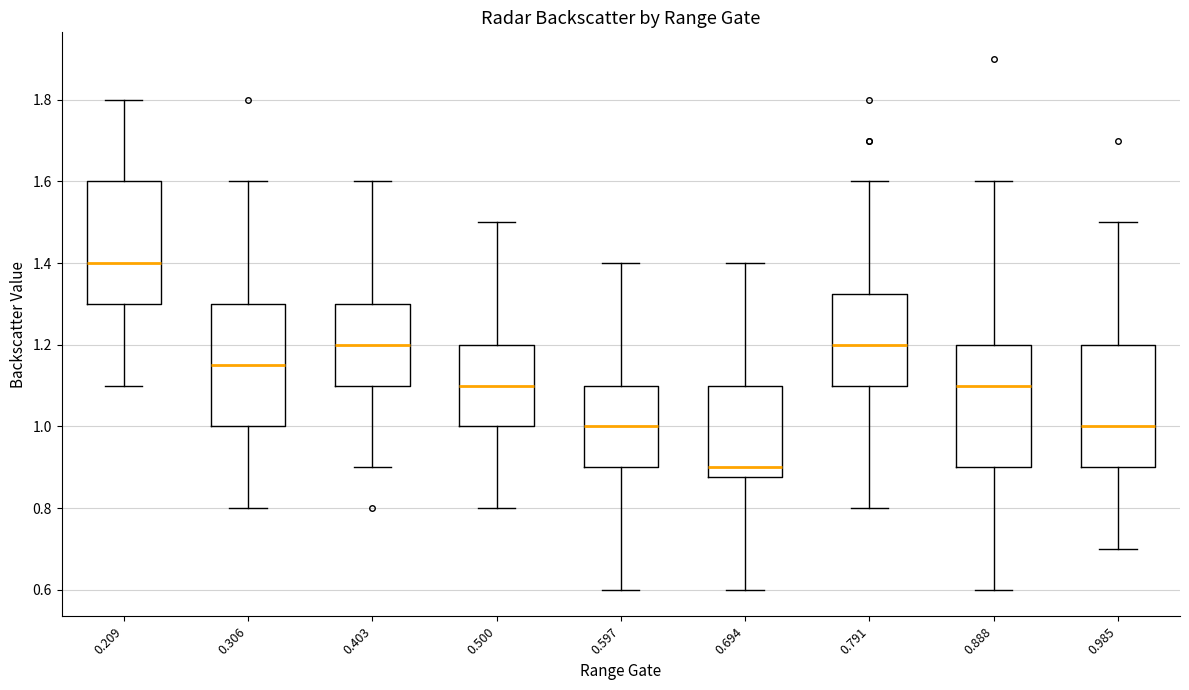

Which box has the highest median line?

0.209